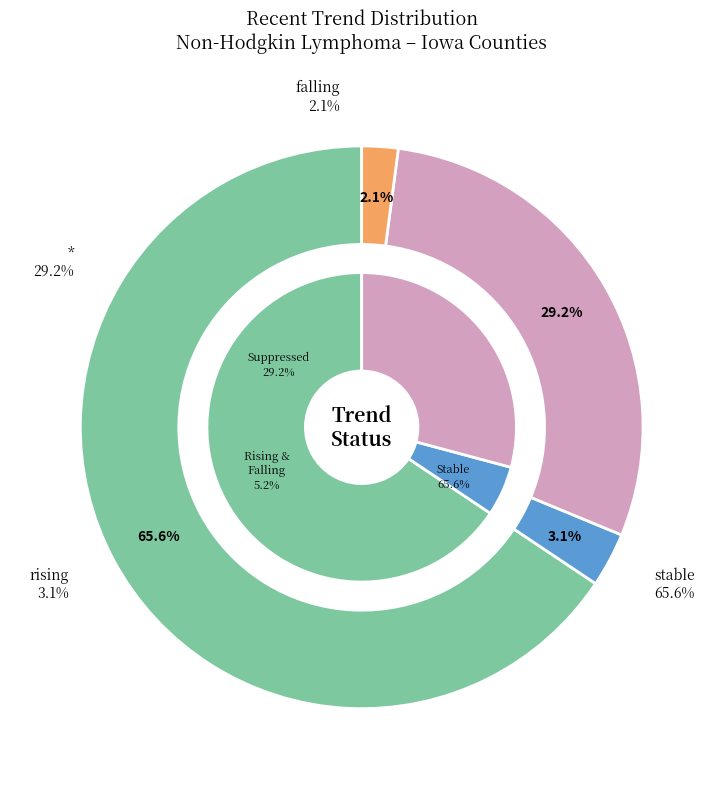

Which category has the smallest portion of the pie?

falling